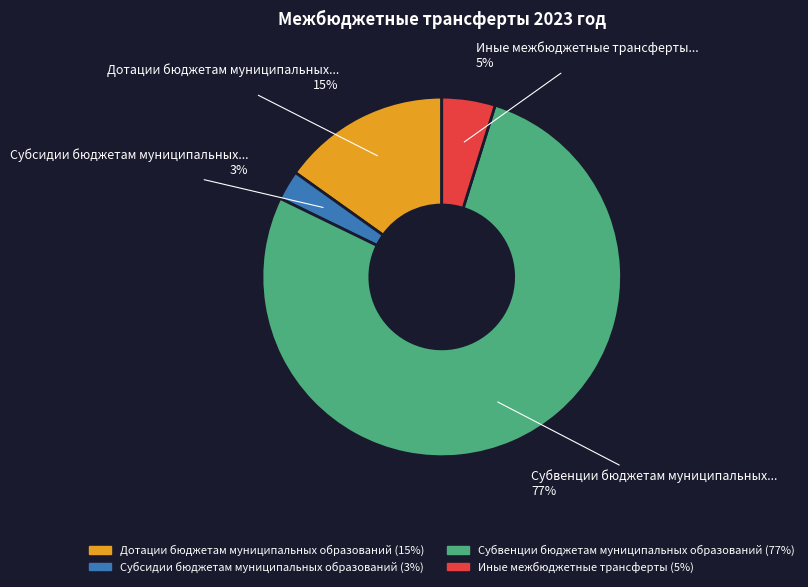

To the nearest percent, what is the combined percentage of Иные межбюджетные трансферты and Субвенции бюджетам муниципальных образований?

82%